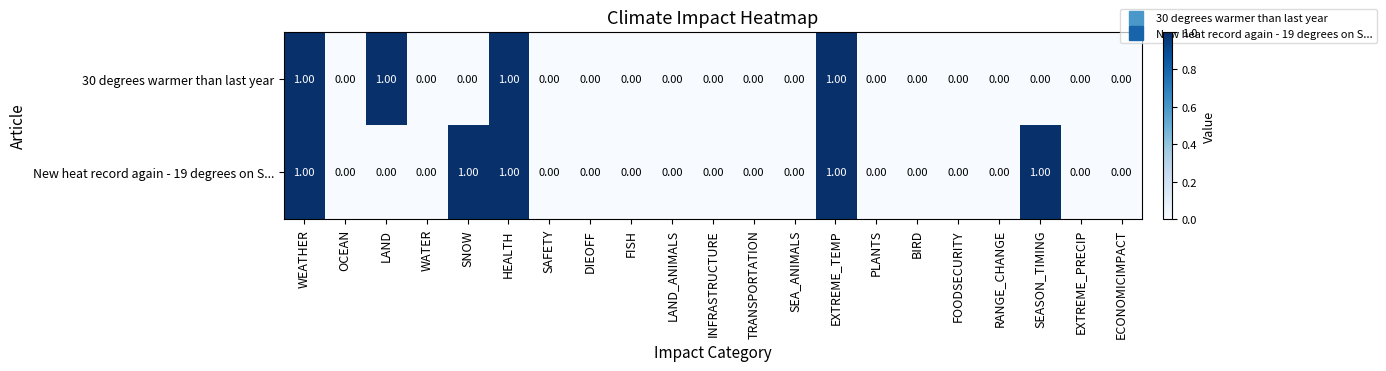

Which series has the largest total across all categories?

New heat record again - 19 degrees on S...